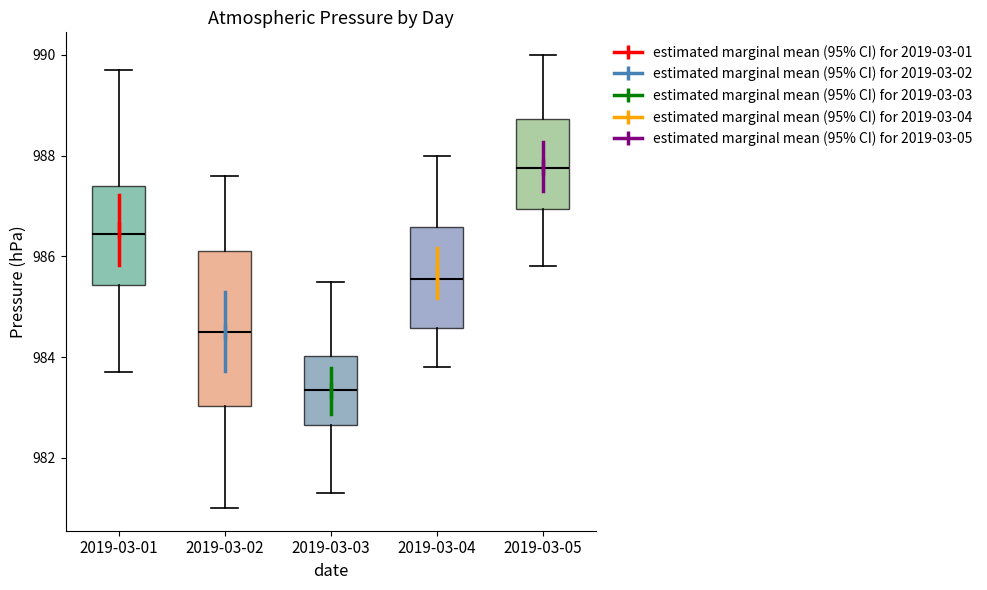

Which box has the highest median line?

2019-03-05